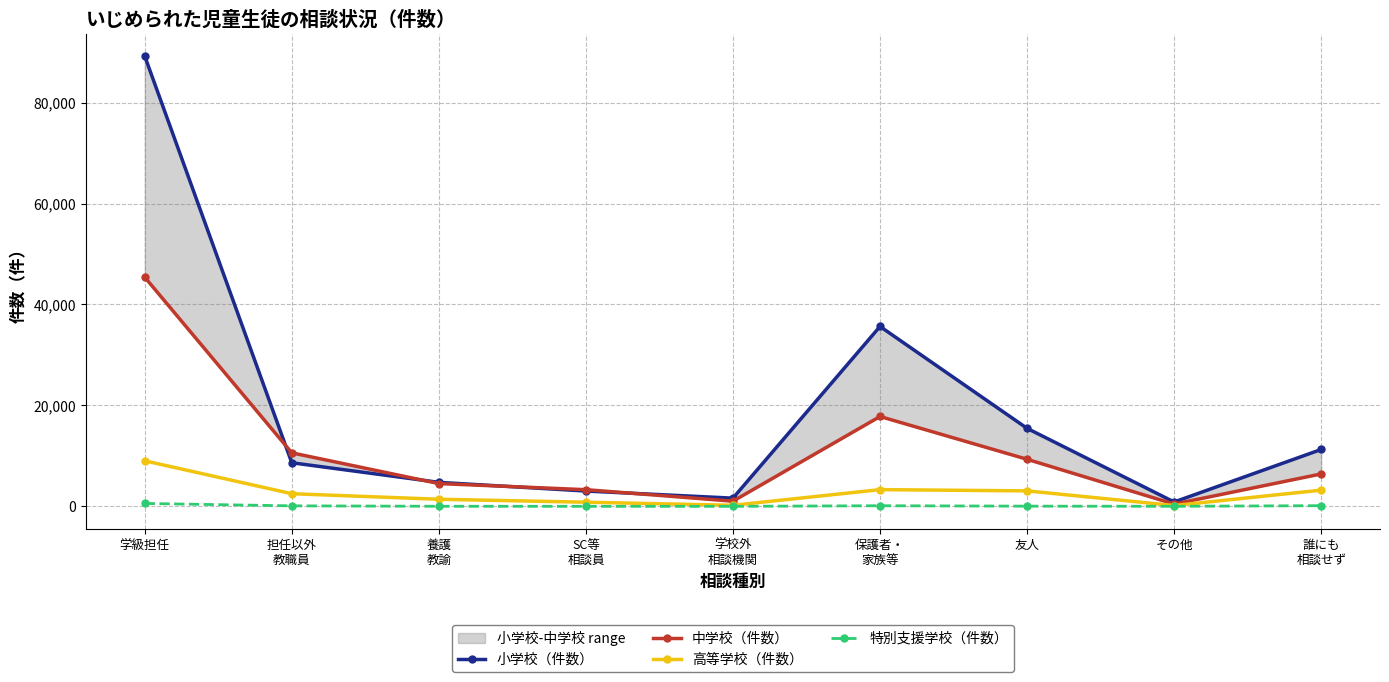

At which label does 特別支援学校（件数） reach its peak?

学級担任